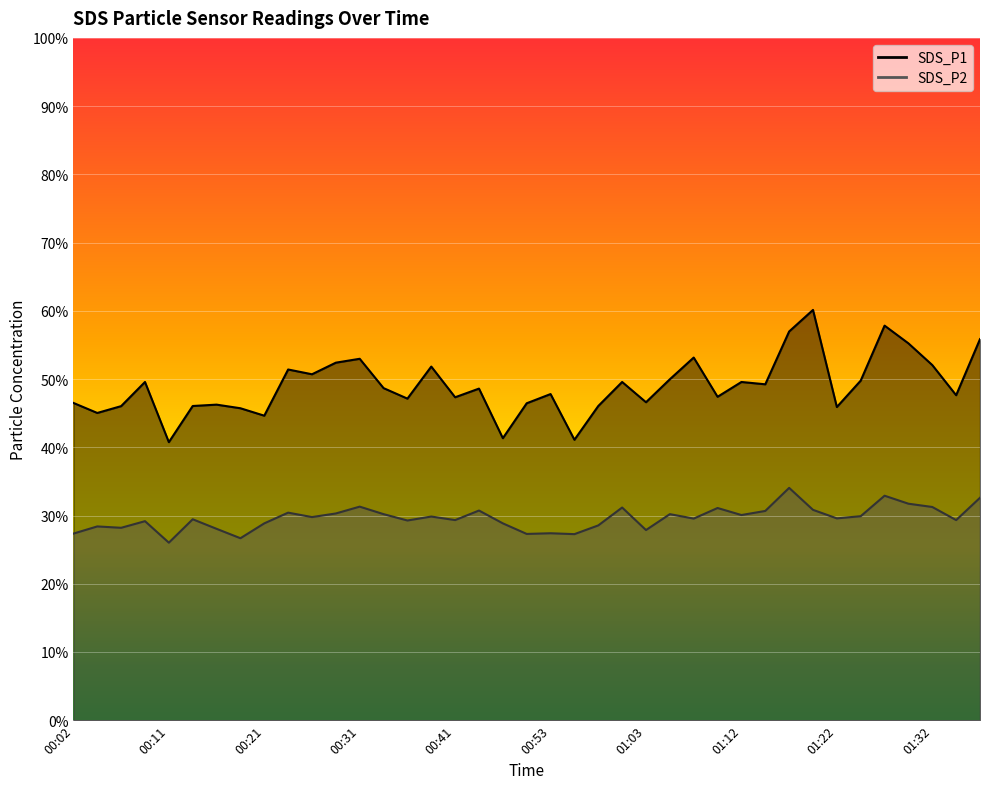

Reading right to left, what are all the values shown in this chart?

SDS_P1: 55.9	47.6	52.0	55.2	57.8	49.8	45.9	60.1	57.0	49.2	49.6	47.4	53.1	50.0	46.6	49.6	46.0	41.1	47.8	46.5	41.3	48.6	47.3	51.8	47.1	48.7	53.0	52.4	50.7	51.4	44.6	45.7	46.2	46.0	40.8	49.6	46.0	45.0	46.5
SDS_P2: 32.6	29.3	31.2	31.7	32.9	29.9	29.6	30.8	34.0	30.7	30.1	31.1	29.6	30.2	27.9	31.2	28.6	27.3	27.4	27.3	28.9	30.7	29.3	29.9	29.3	30.2	31.3	30.3	29.8	30.4	28.9	26.7	28.1	29.4	26.0	29.2	28.2	28.4	27.4